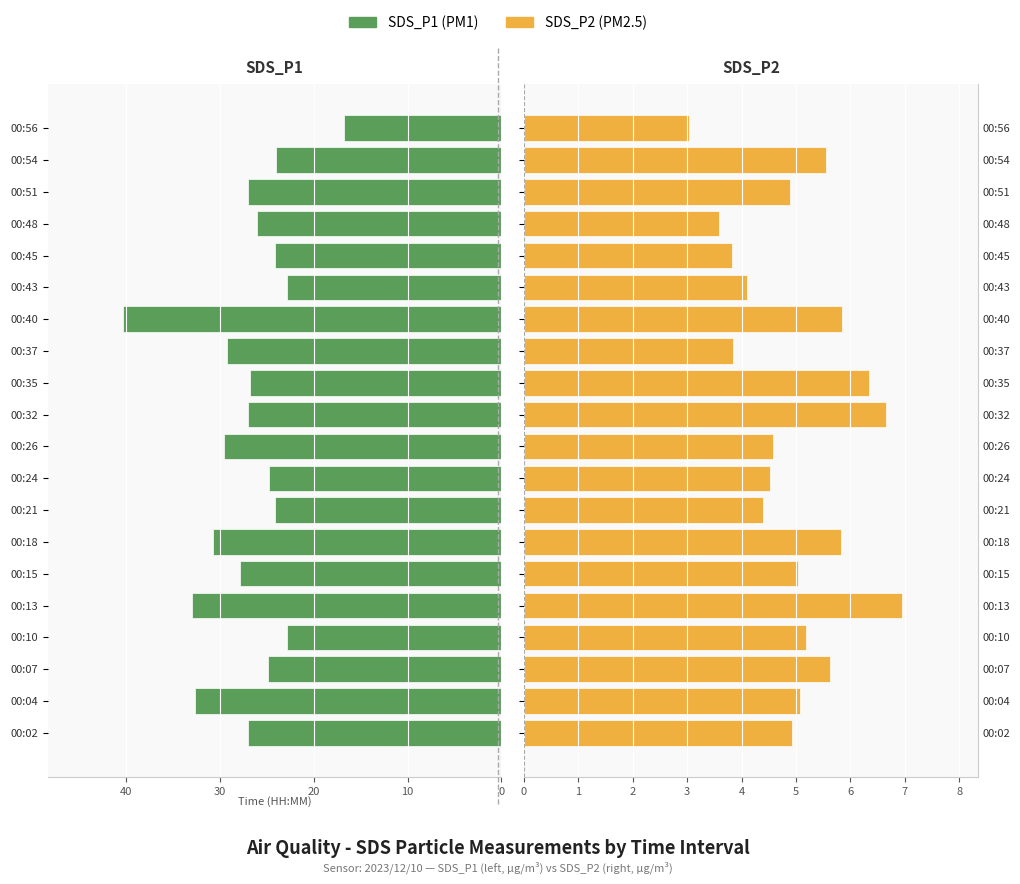

What is the greatest value displayed?

40.3